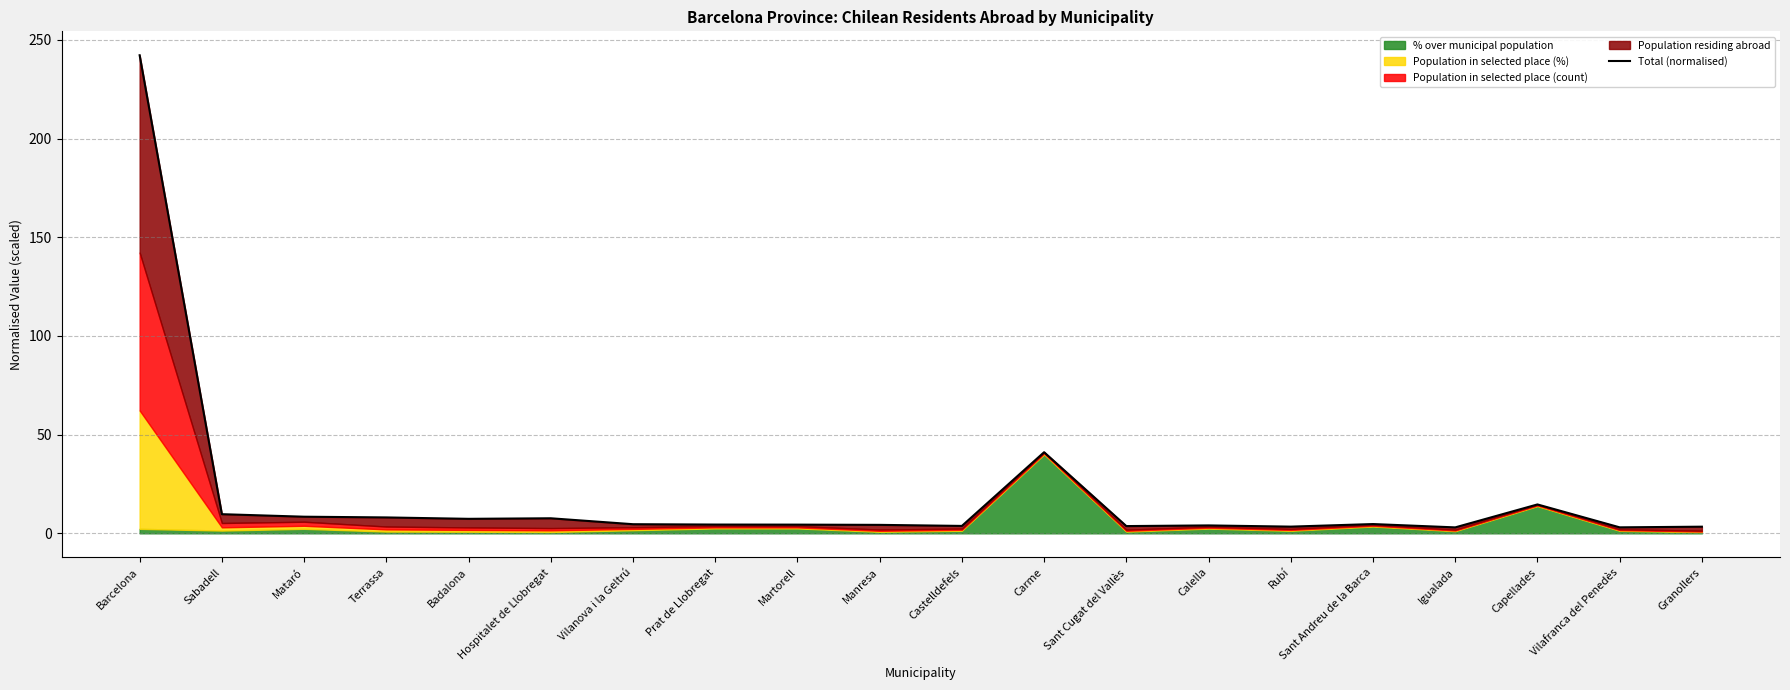

List the labels in order of value, largest first.

Barcelona, Carme, Capellades, Sabadell, Mataró, Terrassa, Hospitalet de Llobregat, Badalona, Sant Andreu de la Barca, Vilanova i la Geltrú, Prat de Llobregat, Martorell, Manresa, Calella, Castelldefels, Sant Cugat del Vallès, Rubí, Granollers, Vilafranca del Penedès, Igualada